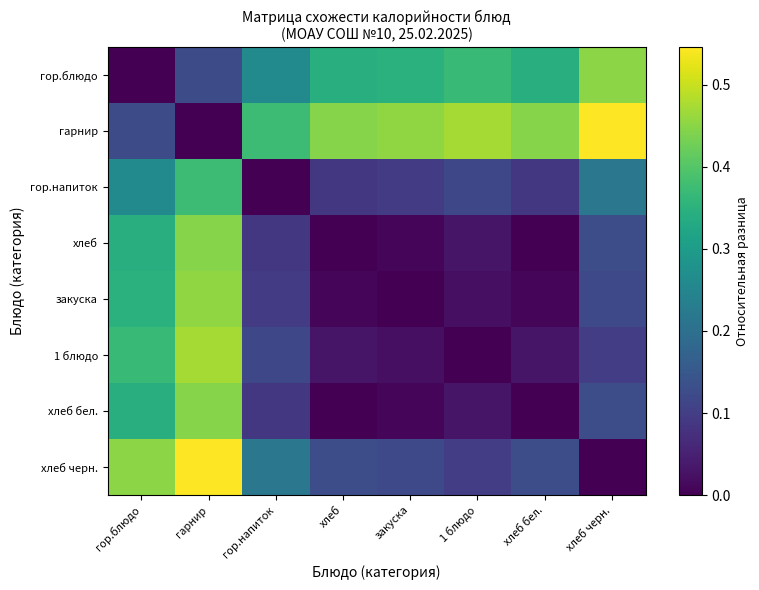

Count the number of data series in this chart.

8